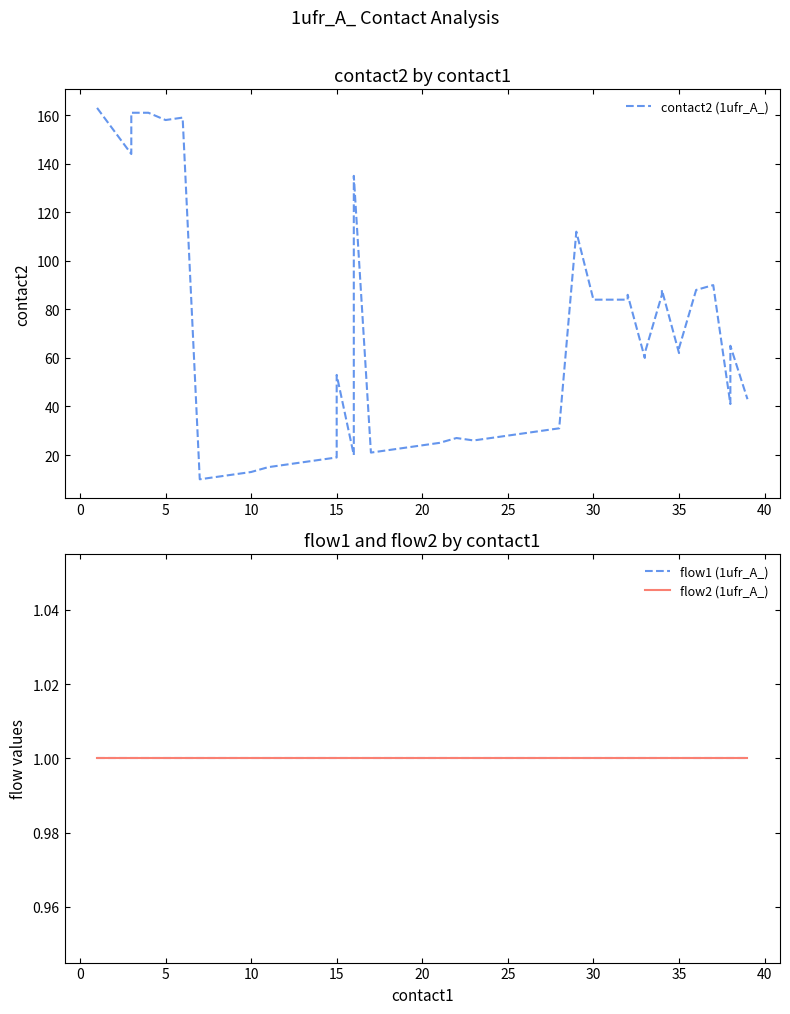

How many values in the contact2 (1ufr_A_) series exceed 60?

19